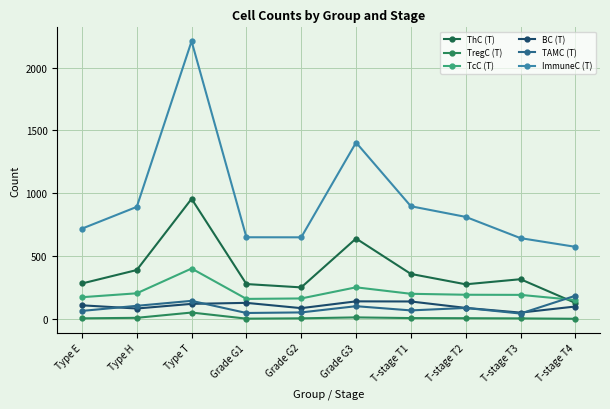

Where is the first local maximum for TregC (T)?

Type T